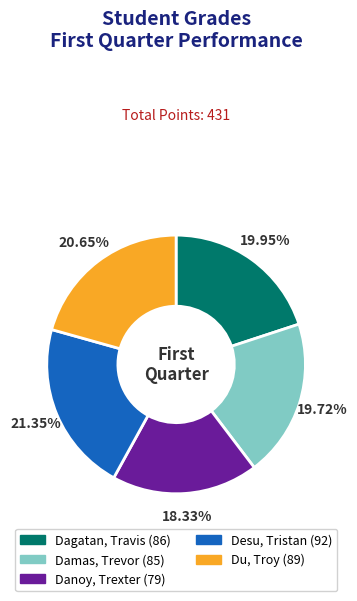

What portion of the pie excludes Danoy, Trexter?

81.7%